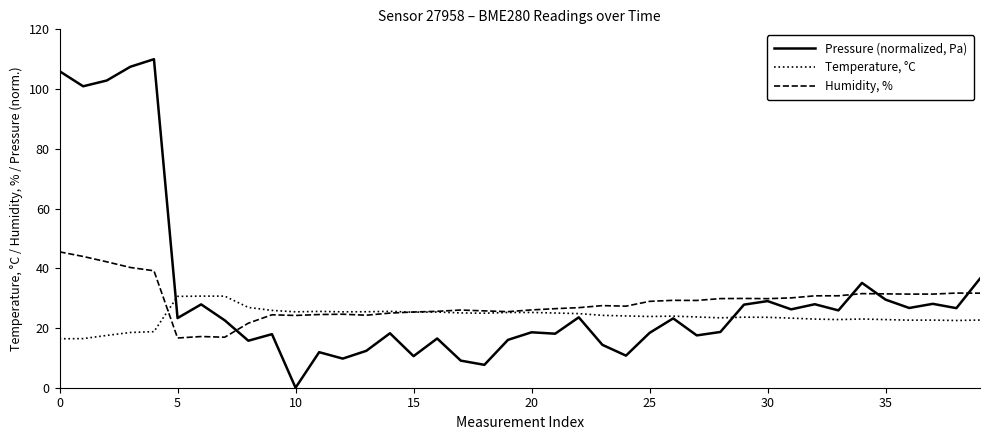

What is the greatest value displayed?

110.0